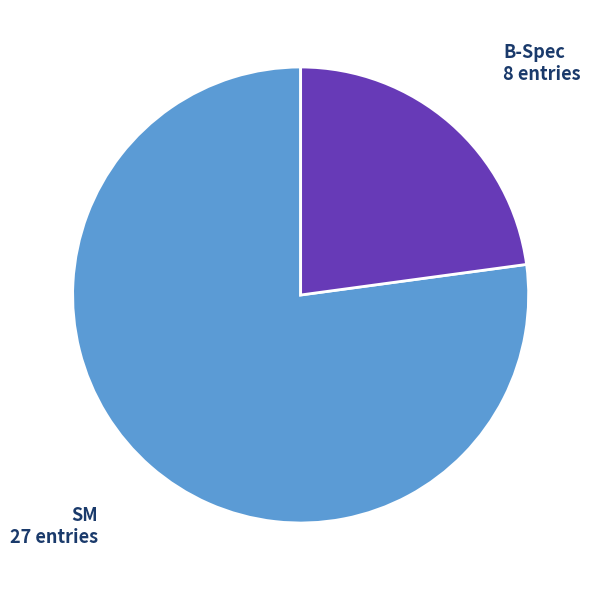

Is there a majority slice in this chart?

Yes